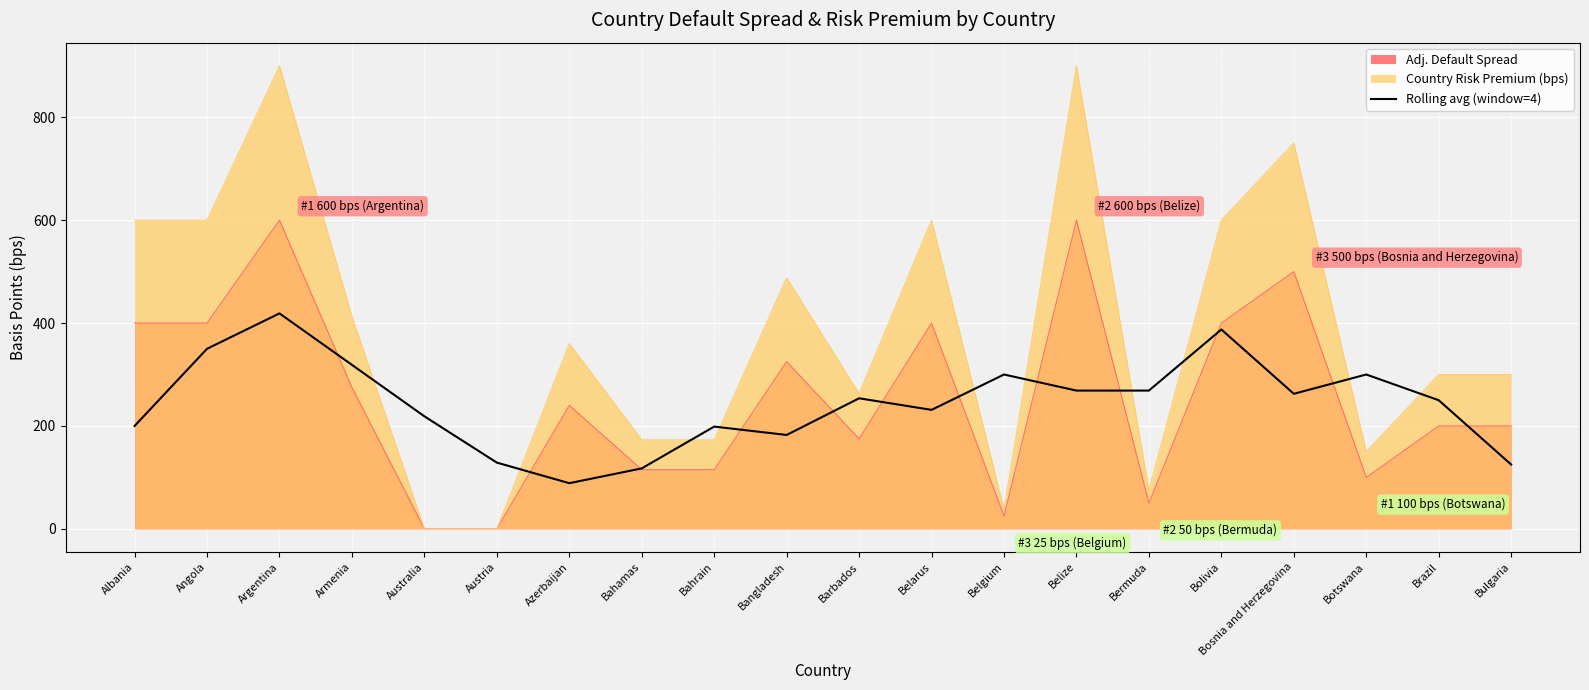

What is the change in value from Albania to Brazil?

+50.0